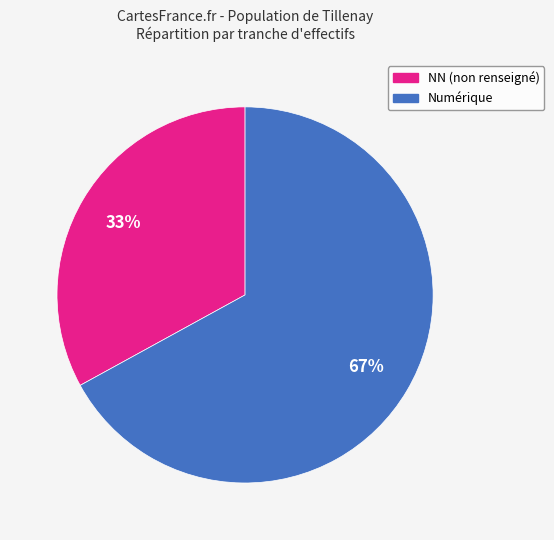

Is there any slice that represents more than half of the pie?

Yes